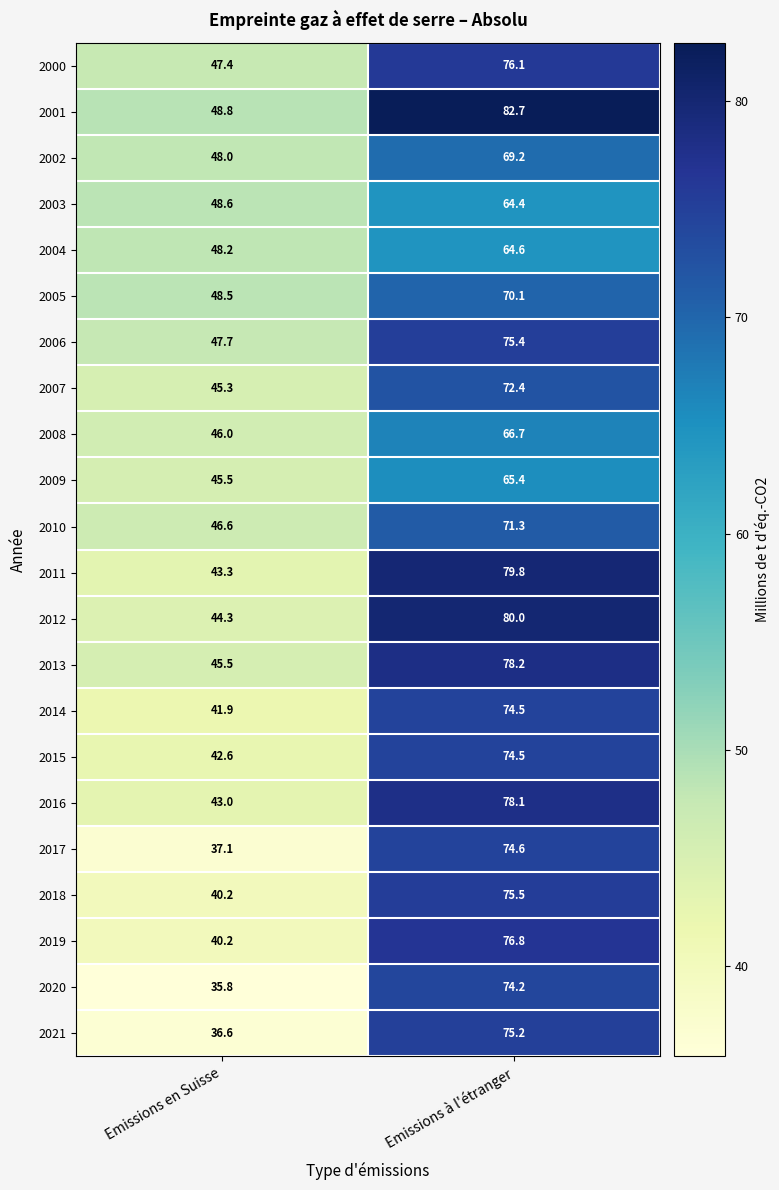

What is the sum of the 2014 values at Emissions à l'étranger and Emissions en Suisse?

116.4